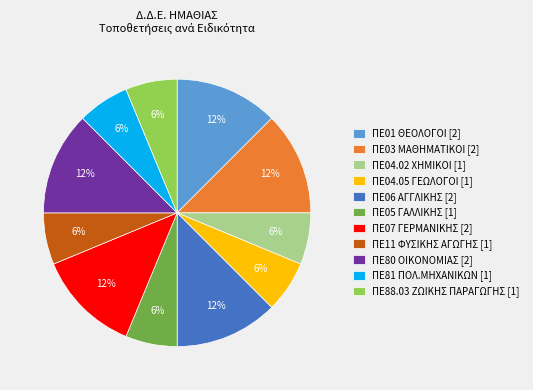

Count the number of slices in the pie.

11